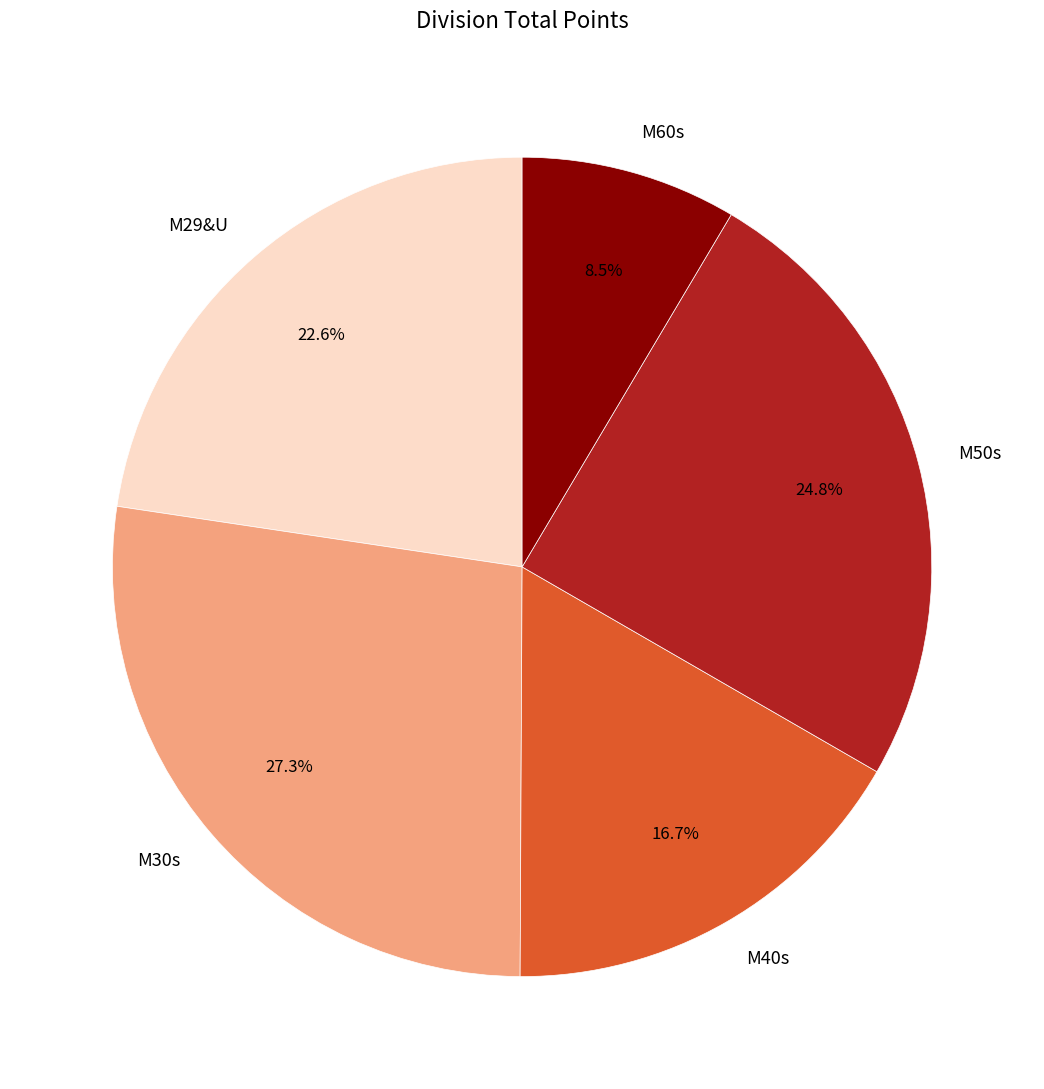

Rank the categories by value from highest to lowest.

M30s, M50s, M29&U, M40s, M60s